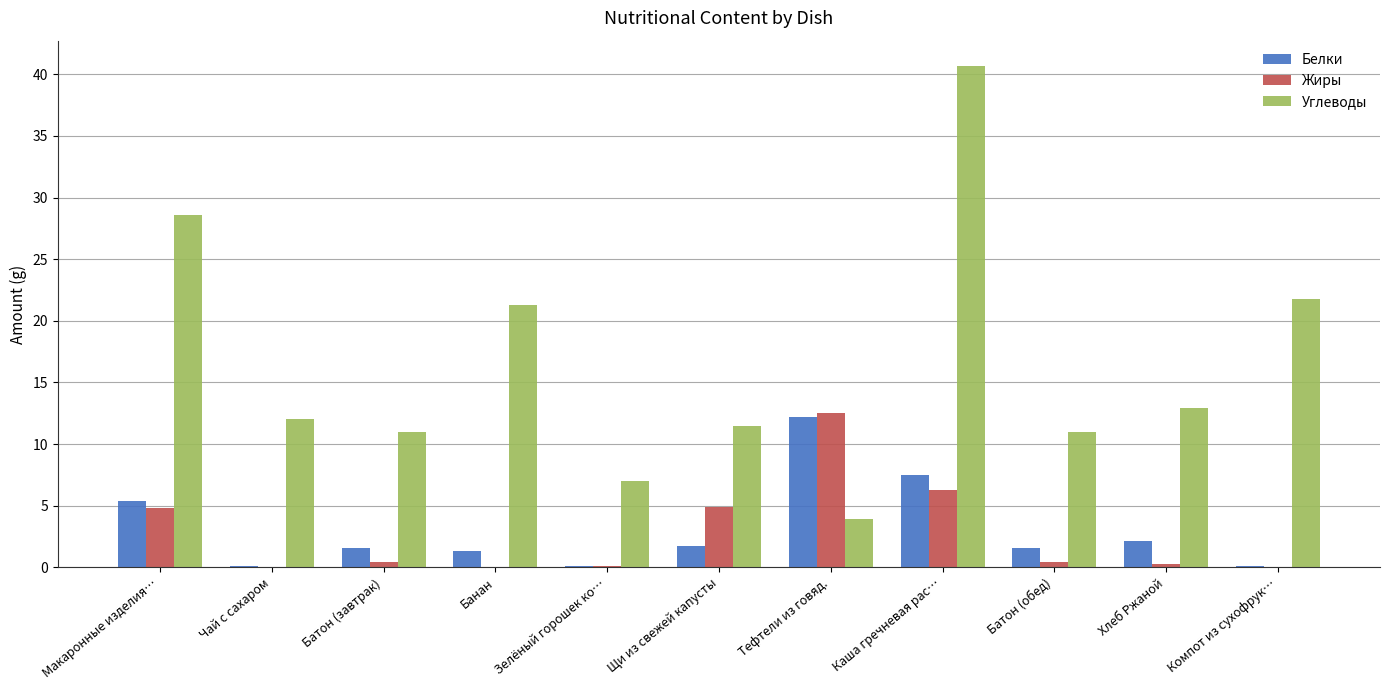

What value does the Белки series have at Компот из сухофрук…?

0.1